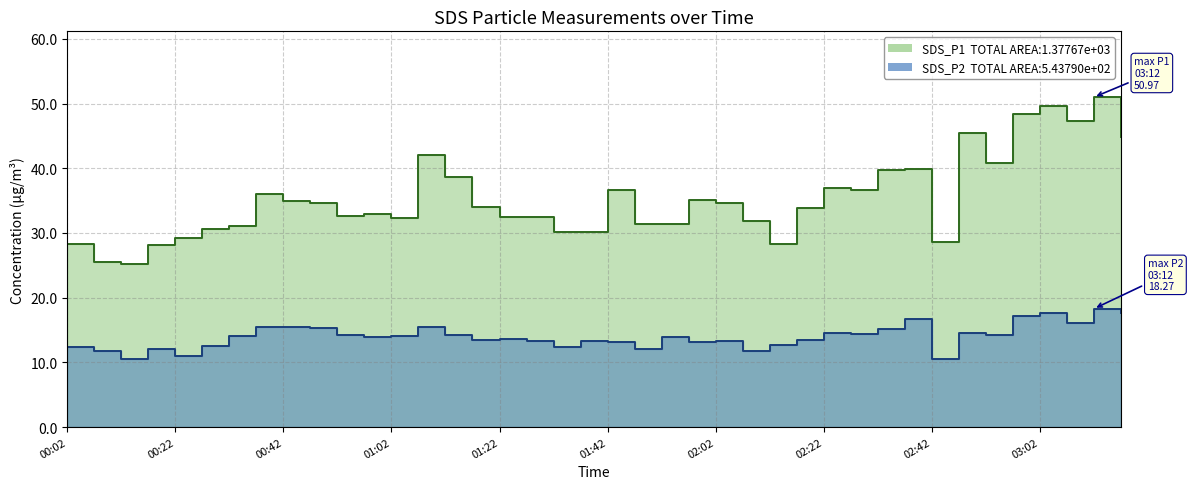

Rank the series by their maximum value, from highest to lowest.

SDS_P1, SDS_P2